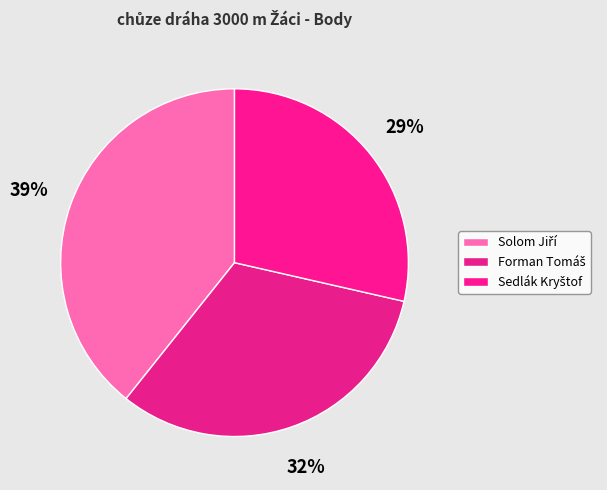

Which category has the biggest portion of the pie?

Solom Jiří